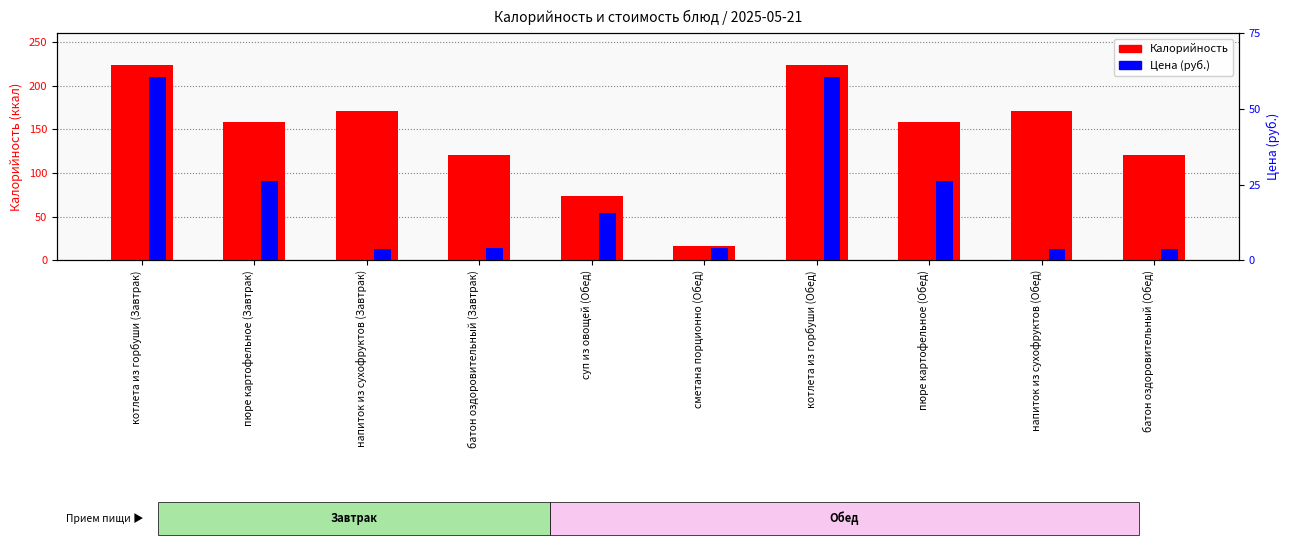

How many distinct data groups are displayed?

2